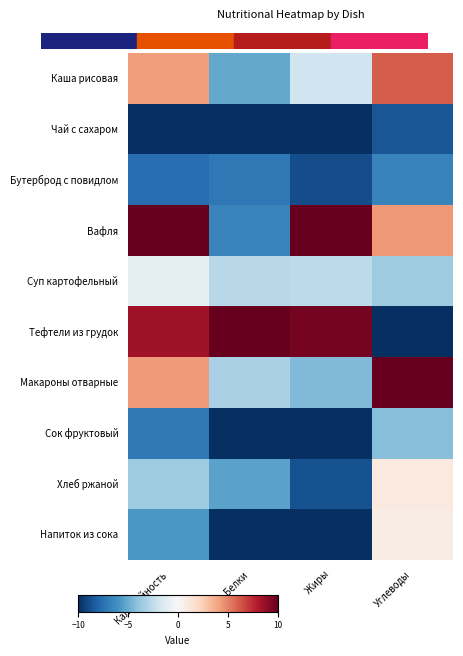

Which series changed the most between Калорийность and Белки?

Вафля